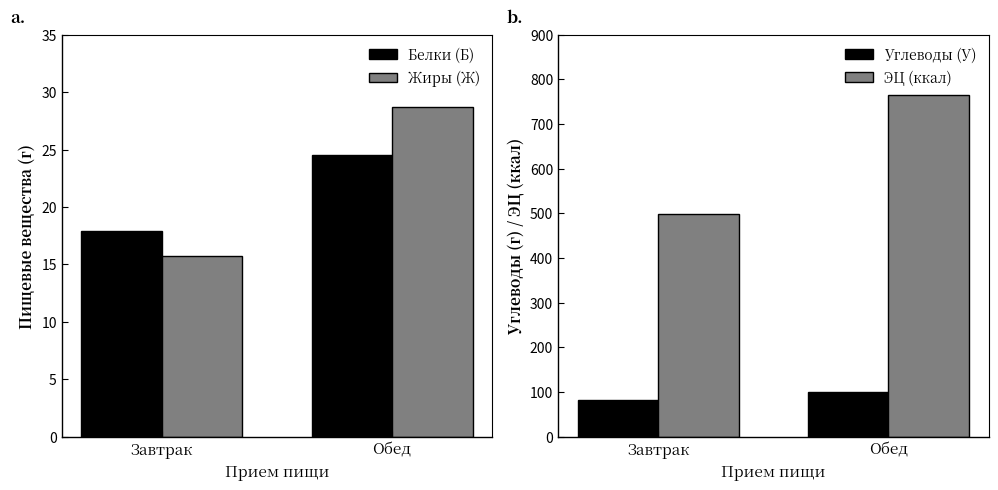

What are all the series names shown in the legend?

Белки (Б), Жиры (Ж), Углеводы (У), ЭЦ (ккал)